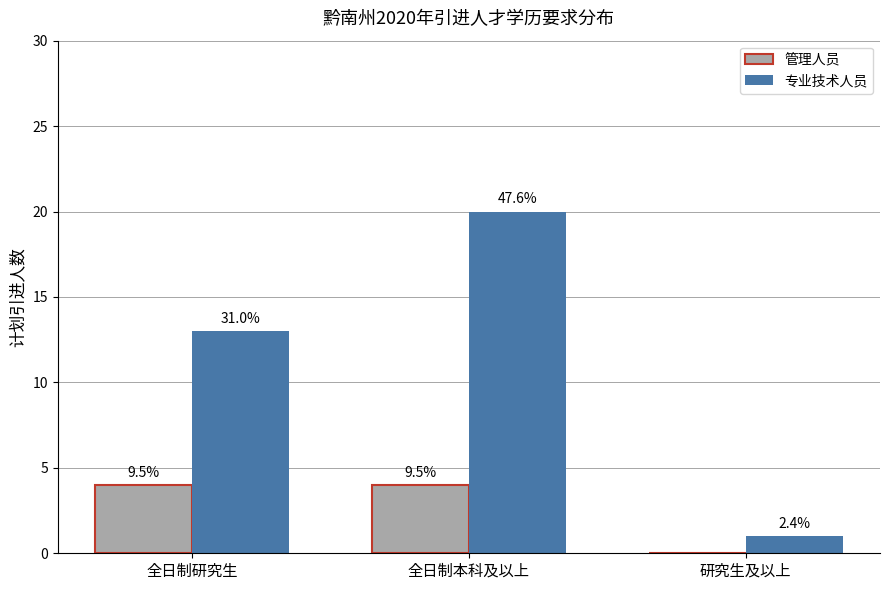

What position from the right is 全日制本科及以上?

2